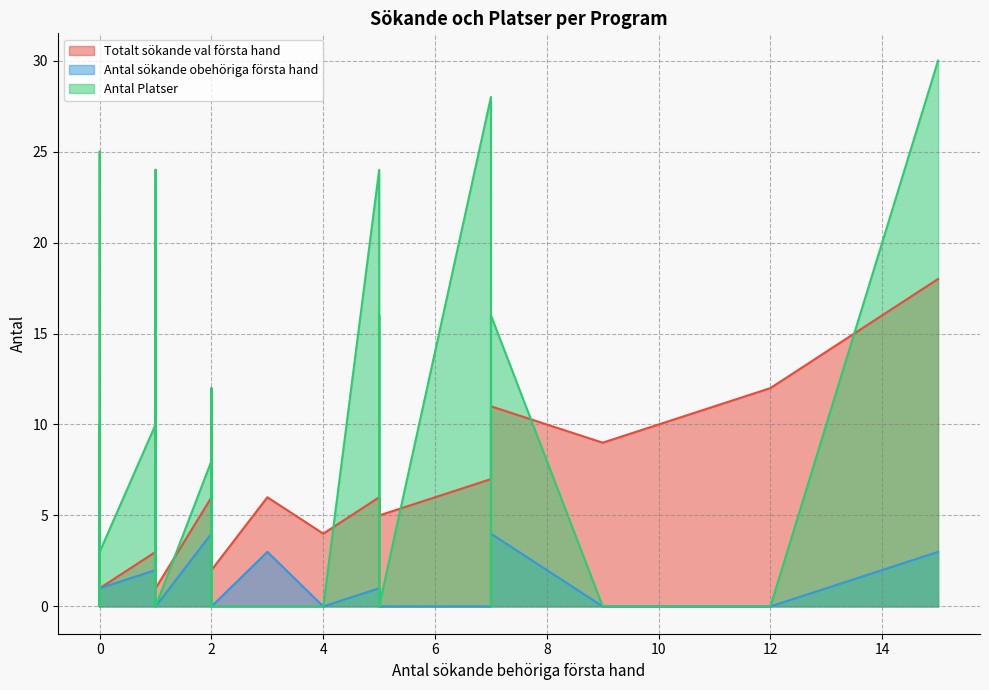

List the series in order of their overall mean, highest first.

Antal Platser, Totalt sökande val första hand, Antal sökande obehöriga första hand